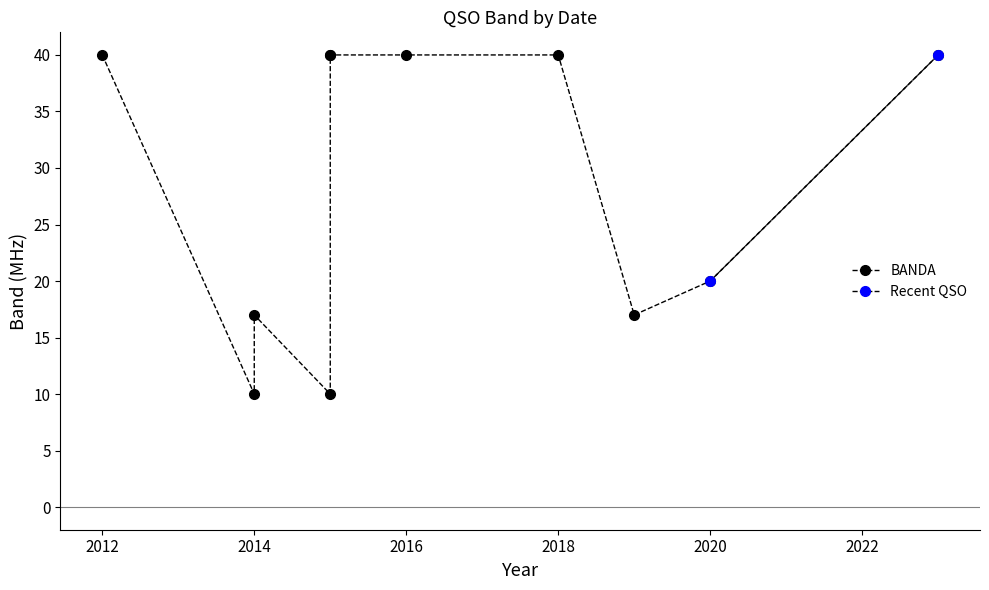

How many lines are shown in the chart?

1